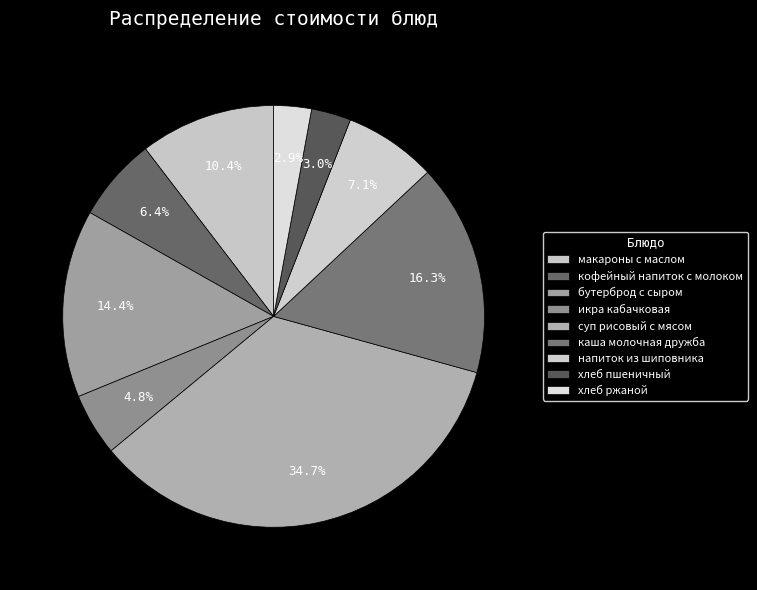

The хлеб пшеничный slice represents 1% of the pie. True or false?

False